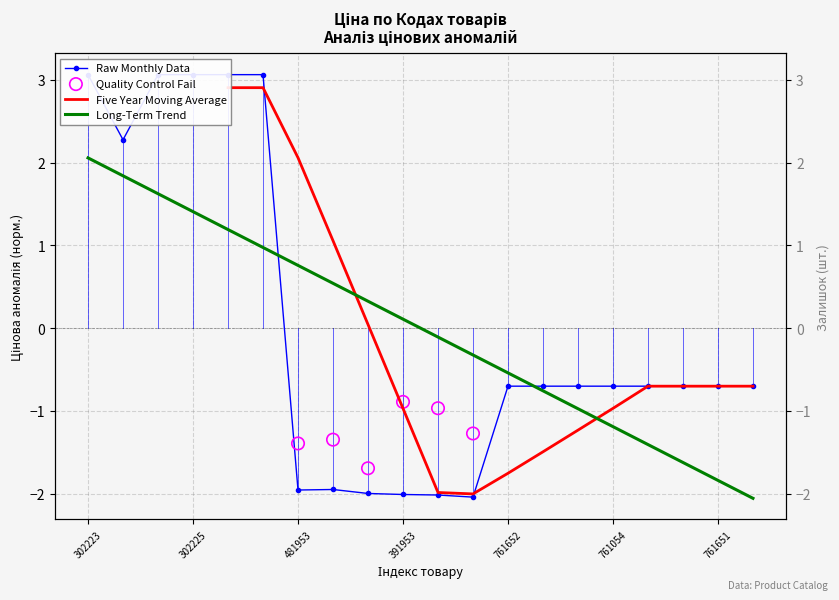

What is the highest value of the Long-Term Trend series?

2.1